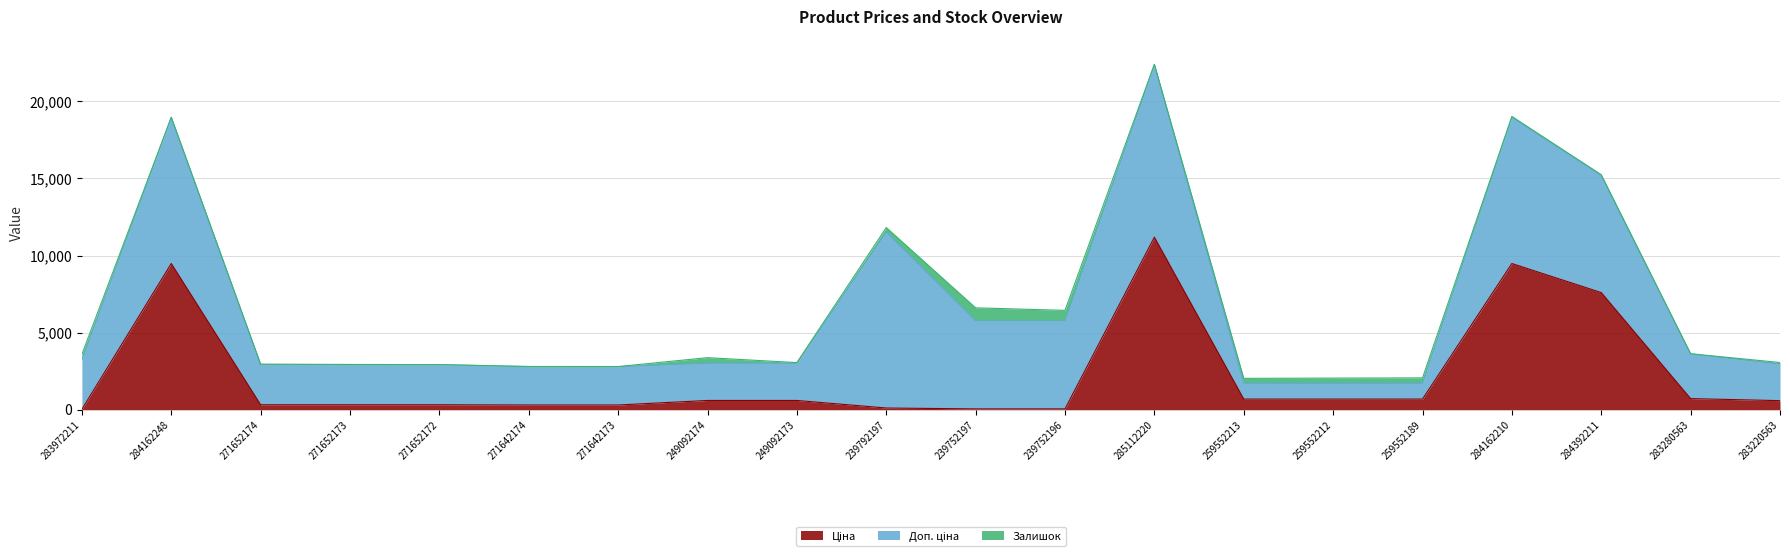

At which label does Залишок reach its peak?

239752197